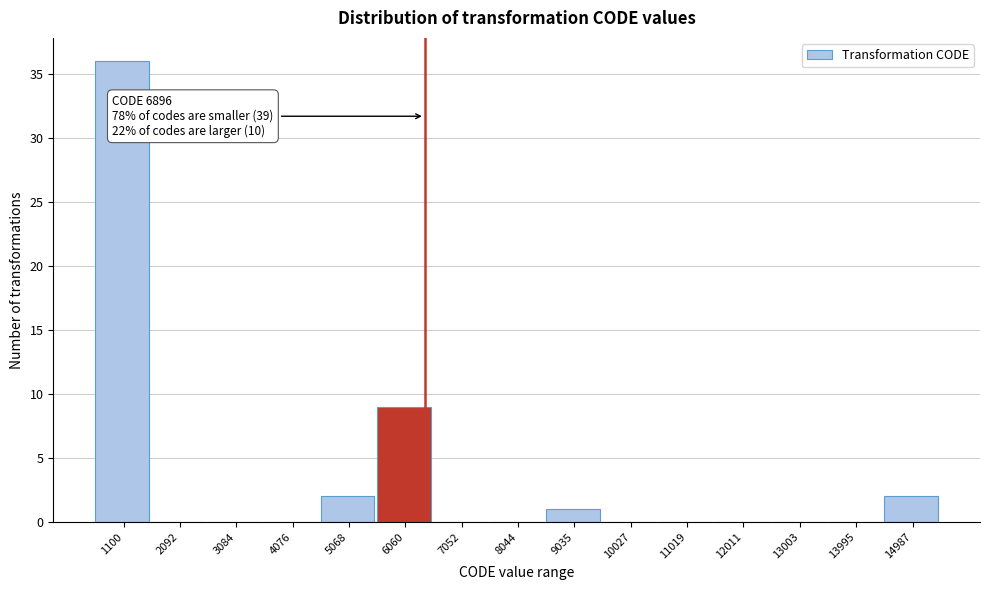

Reading left to right, extract all data points from this chart.

1100=36	2092=0	3084=0	4076=0	5068=2	6060=9	7052=0	8044=0	9035=1	10027=0	11019=0	12011=0	13003=0	13995=0	14987=2